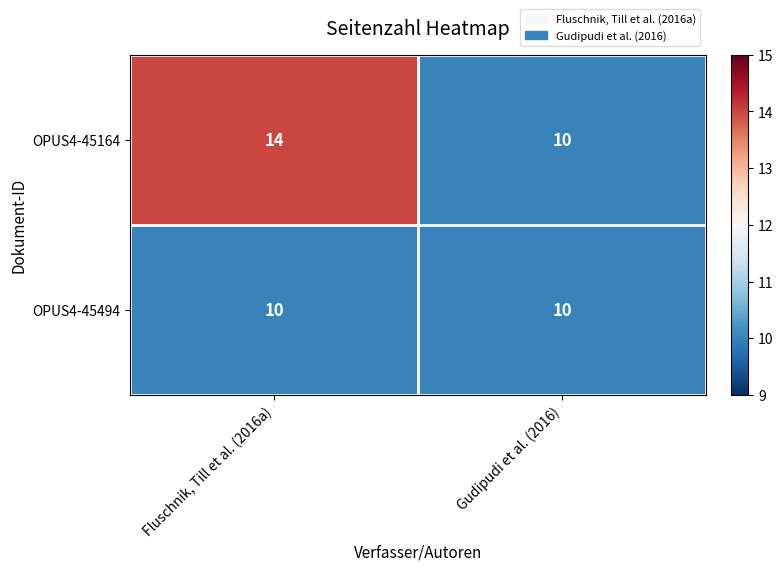

Which category has the lowest value in the OPUS4-45164 series?

Gudipudi et al. (2016)